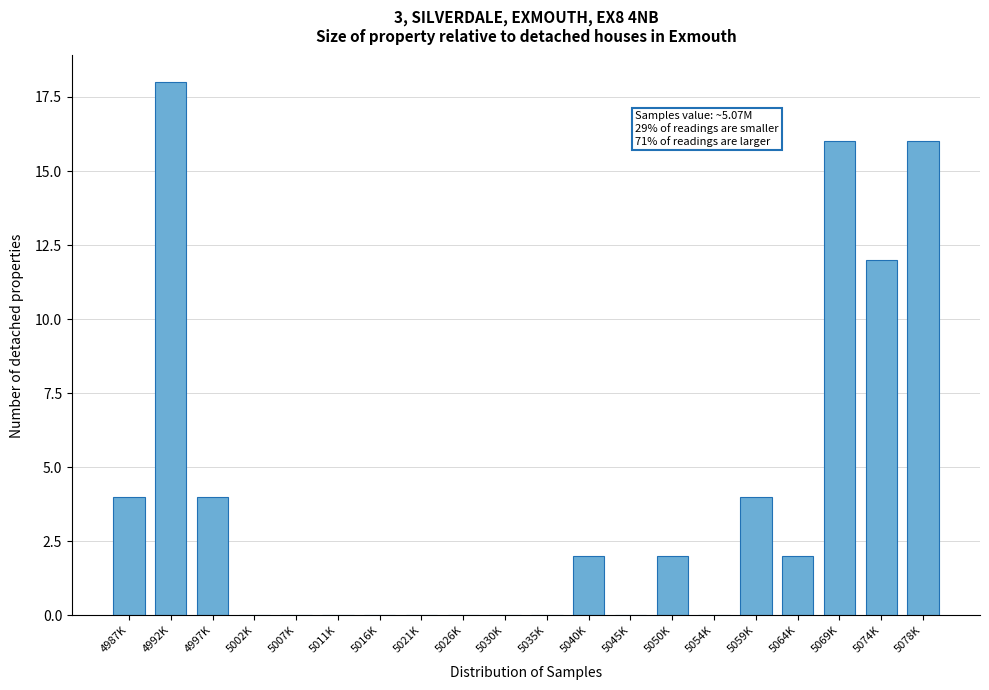

Reading left to right, what are all the values shown in this chart?

4987K=4	4992K=18	4997K=4	5002K=0	5007K=0	5011K=0	5016K=0	5021K=0	5026K=0	5030K=0	5035K=0	5040K=2	5045K=0	5050K=2	5054K=0	5059K=4	5064K=2	5069K=16	5074K=12	5078K=16